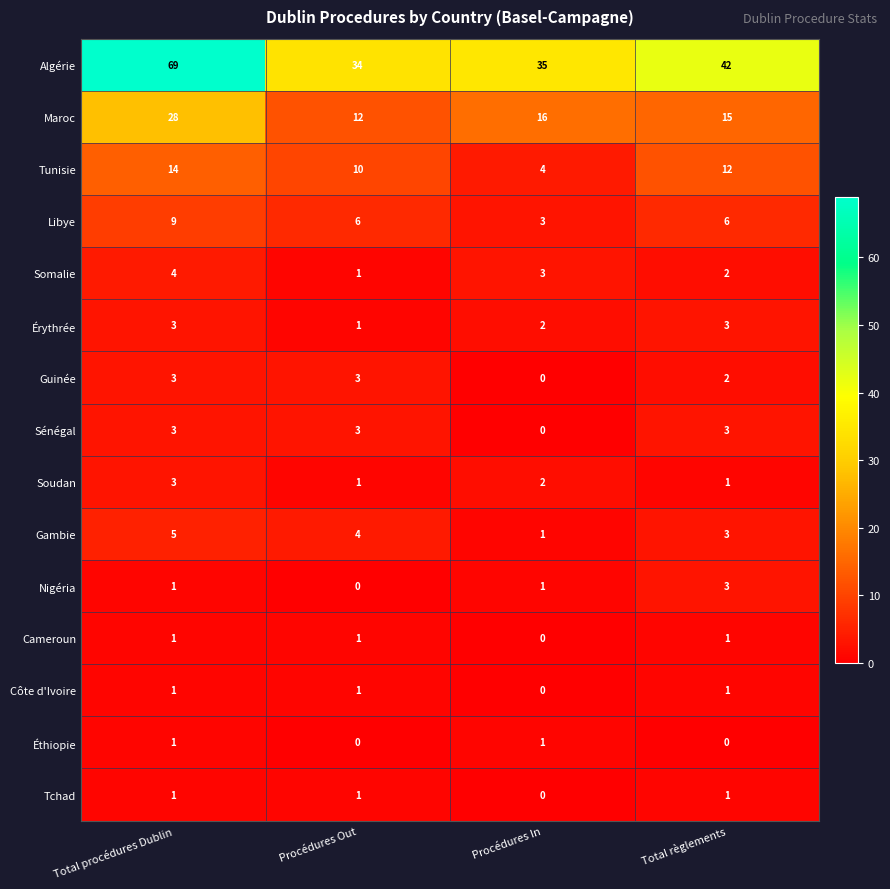

What is the total value across all series at Total règlements?

95